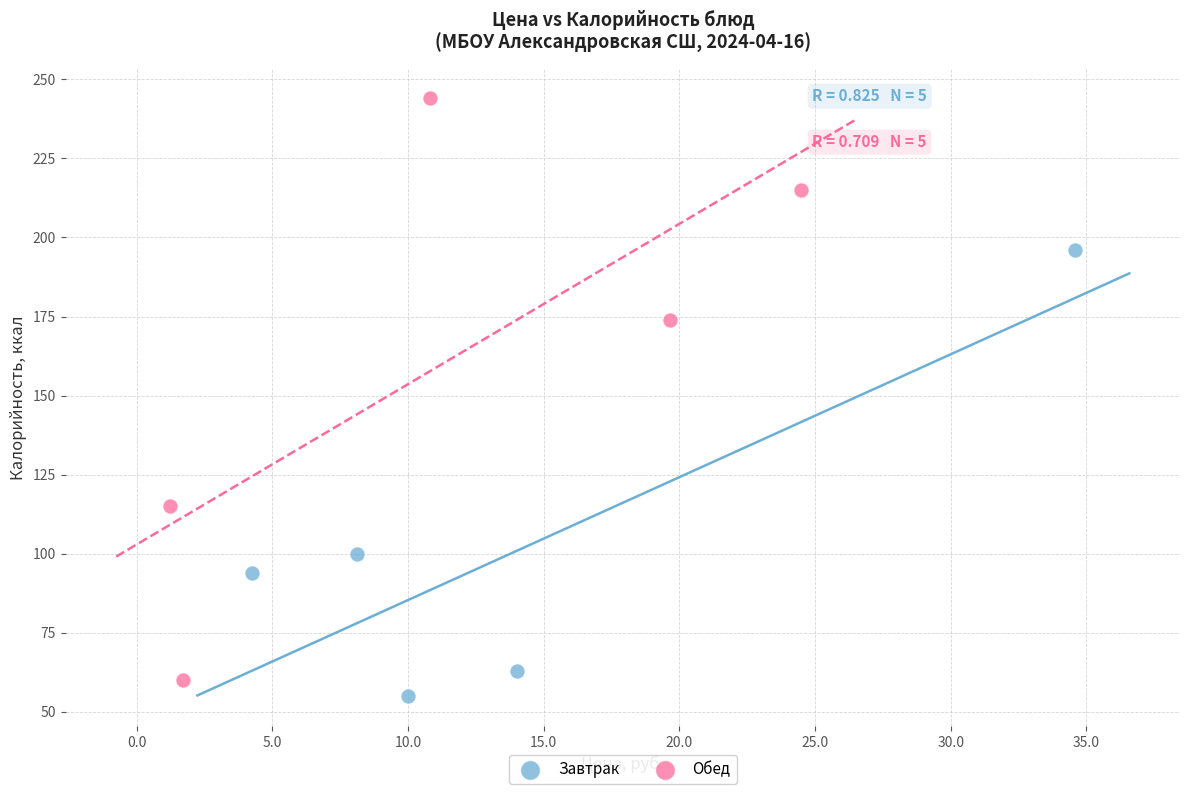

What are all the series names shown in the legend?

Завтрак, Обед